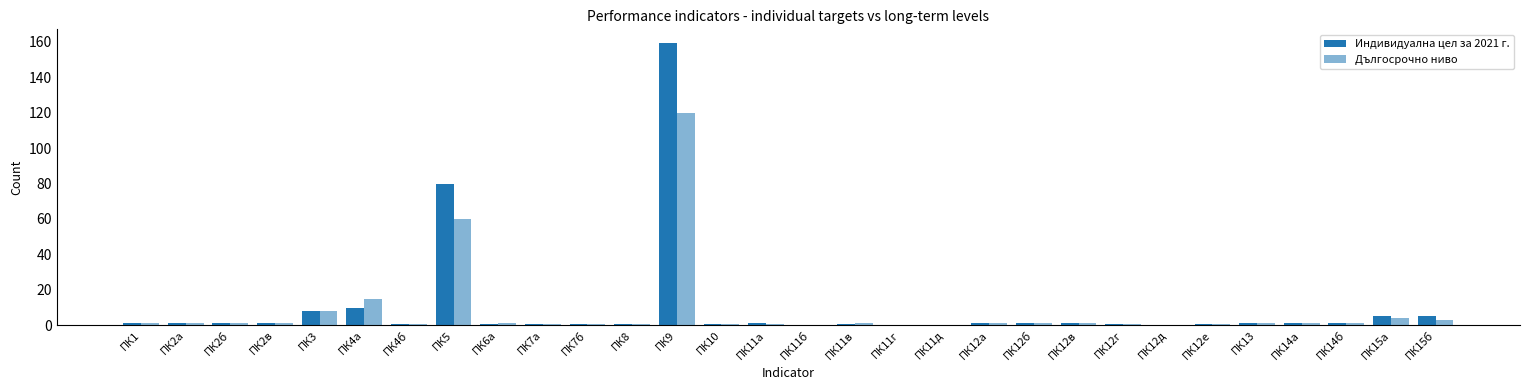

What is the average value of the Дългосрочно ниво series?

7.6